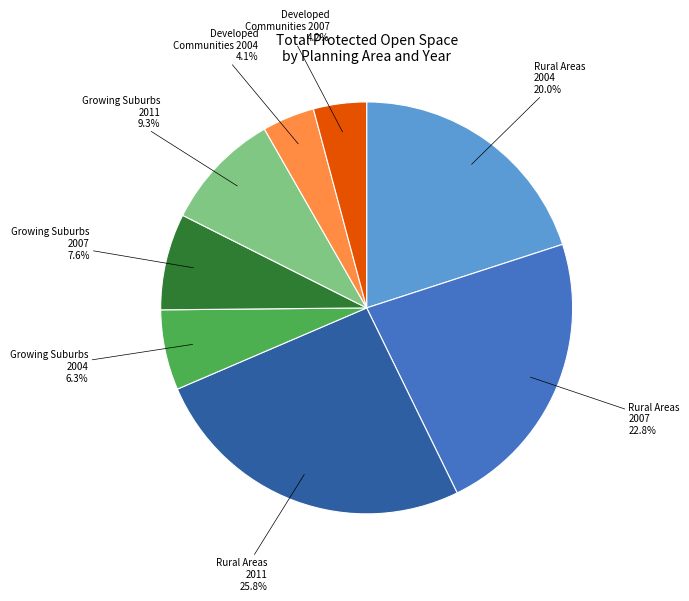

Is there any slice that represents more than half of the pie?

No